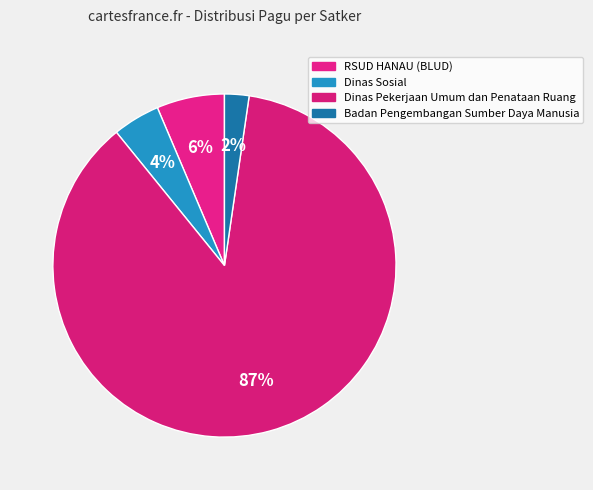

To the nearest percent, what percentage of the pie is RSUD HANAU (BLUD)?

6%